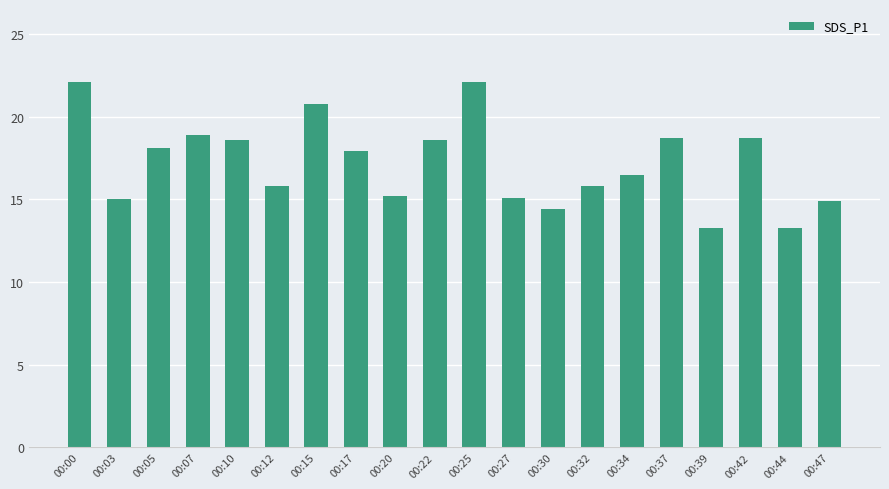

Read the value at 00:15.

20.8